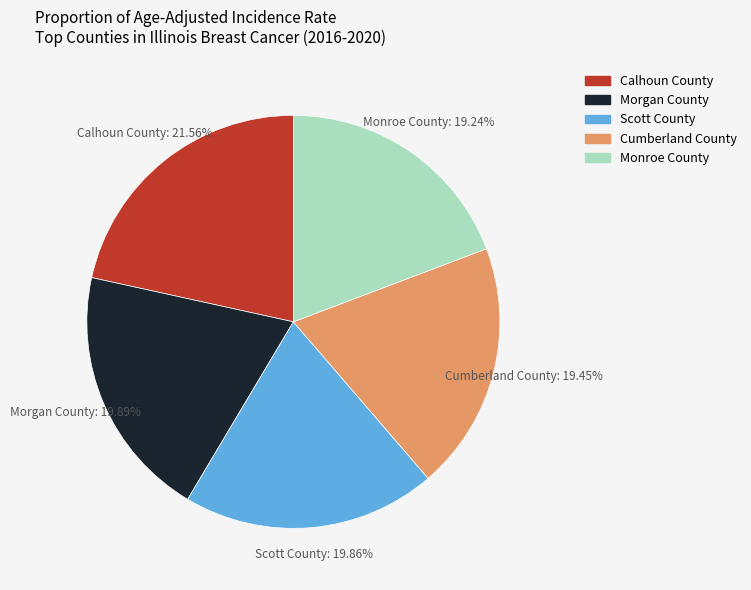

Does any single category account for the majority?

No